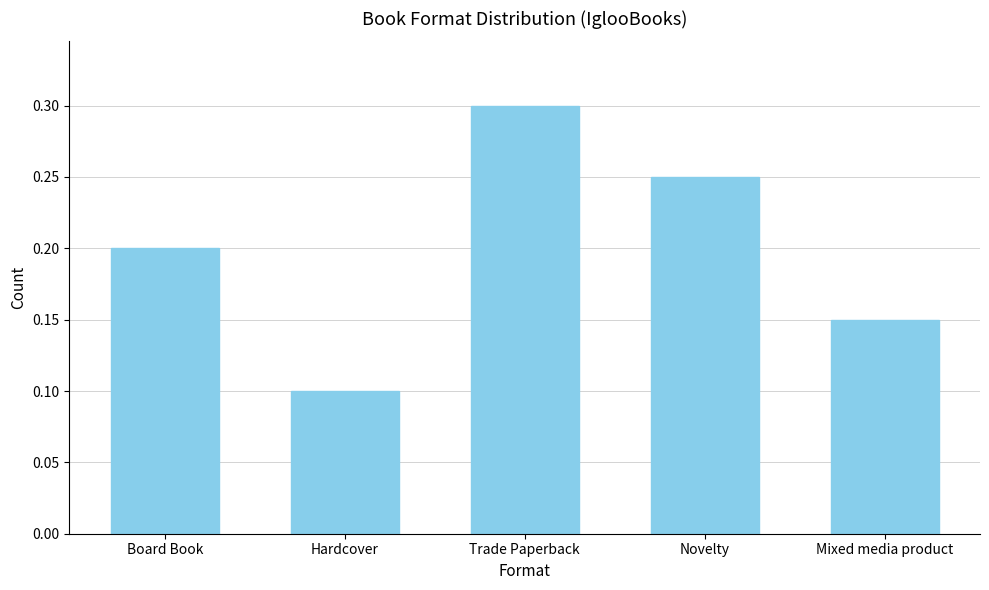

What is the maximum value shown in the chart?

0.3